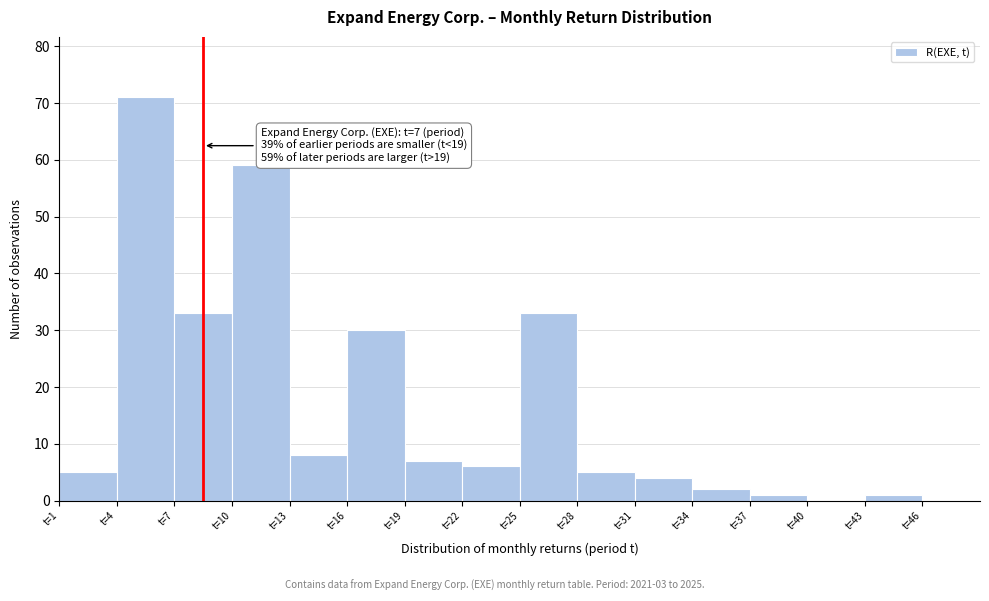

Over which range of the x-axis is the bar tallest?

4 to 7